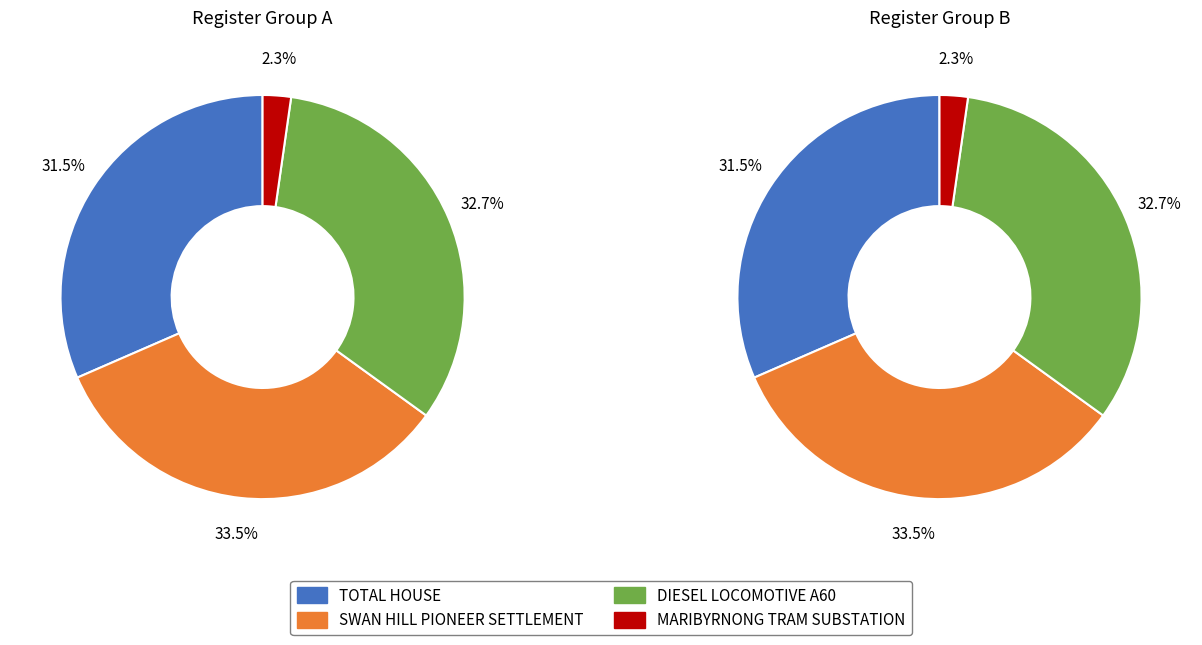

How many segments does this pie chart have?

4